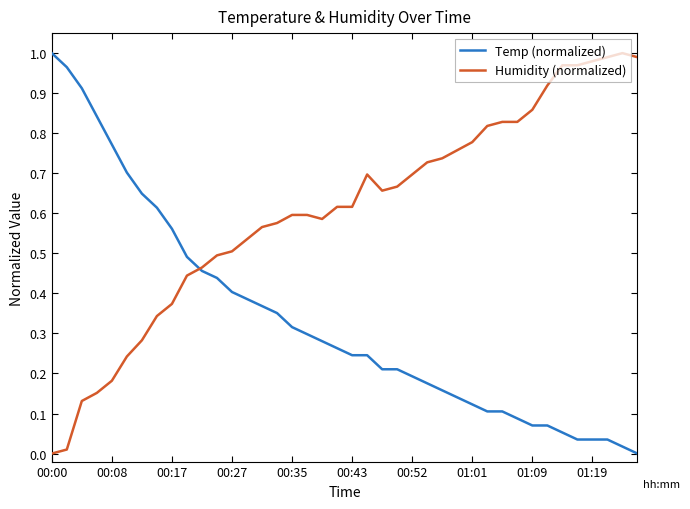

Which series has the largest total across all categories?

Humidity (normalized)